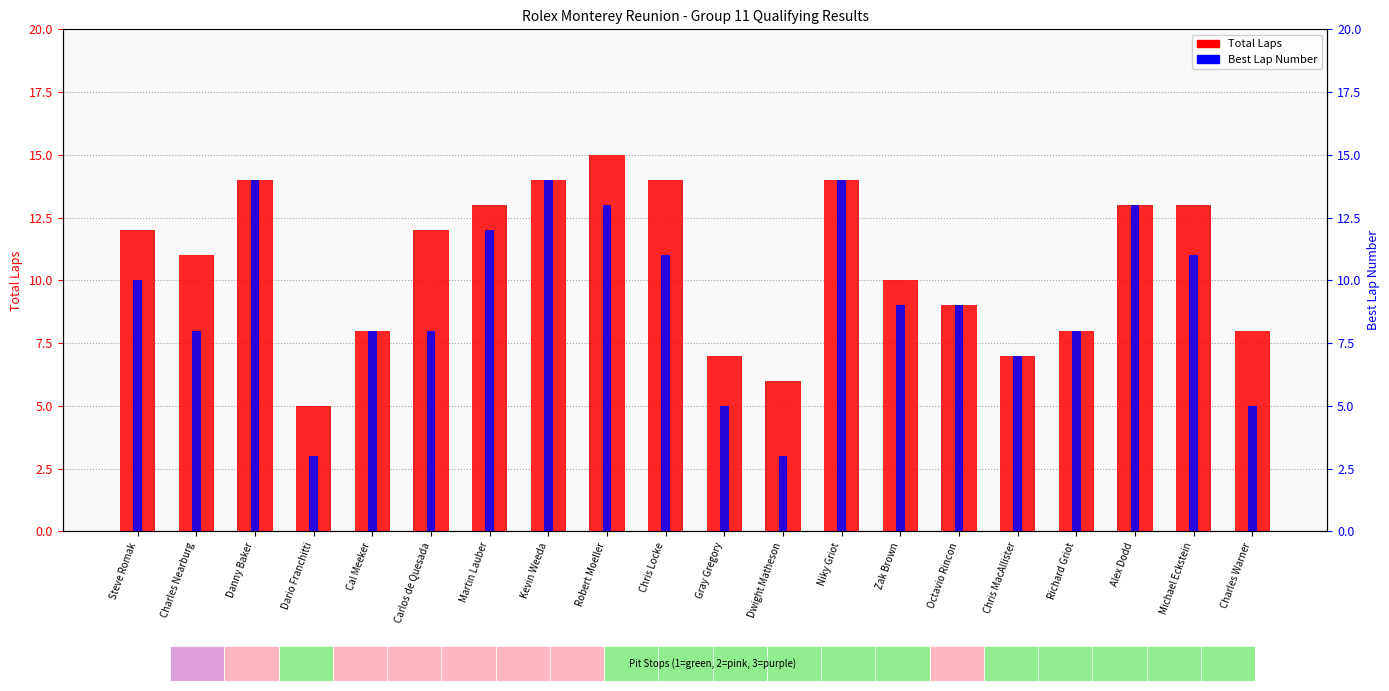

The Best Lap Number series shows 16 at Zak Brown. True or false?

False